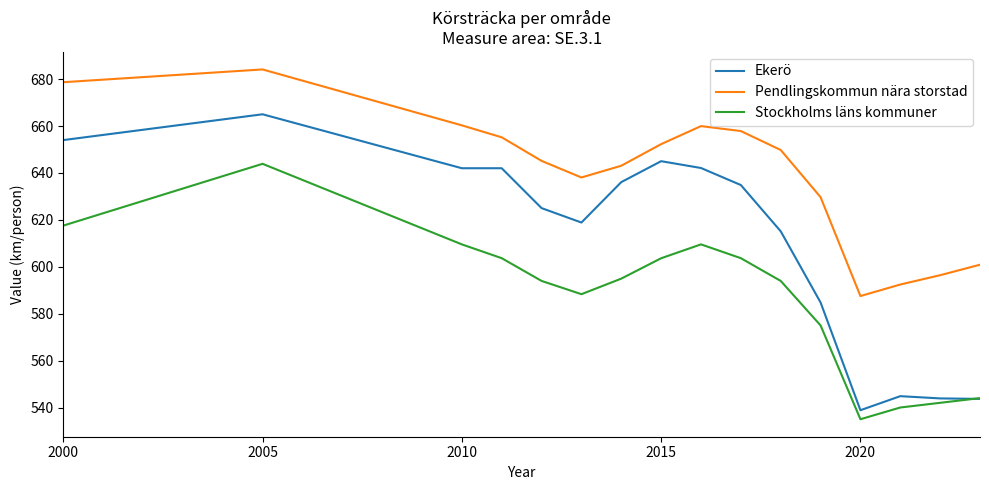

Which series has the largest total across all categories?

Pendlingskommun nära storstad